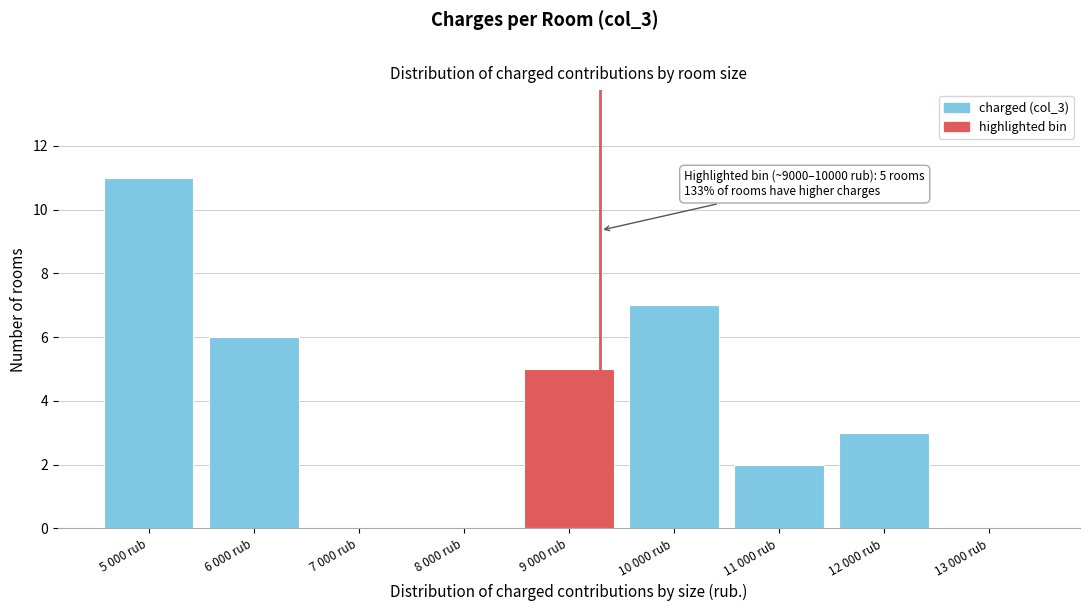

Reading left to right, what are all the values shown in this chart?

5 000 rub=11	6 000 rub=6	7 000 rub=0	8 000 rub=0	9 000 rub=5	10 000 rub=7	11 000 rub=2	12 000 rub=3	13 000 rub=0